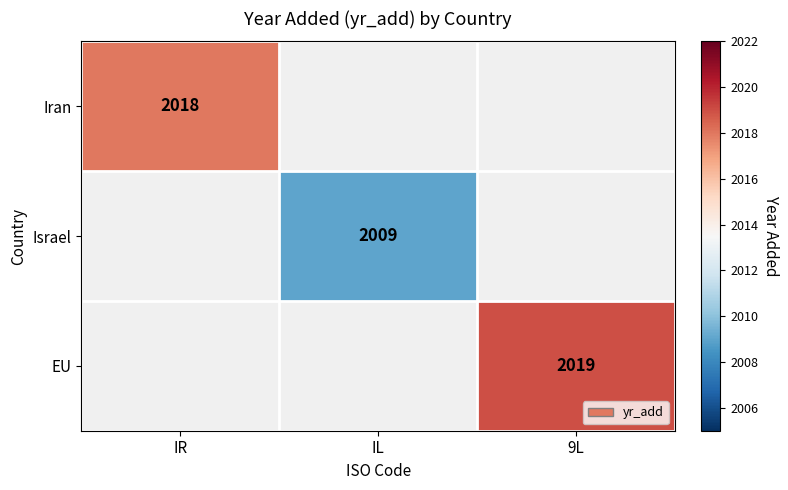

At which category does the chart reach its minimum across all series?

IL